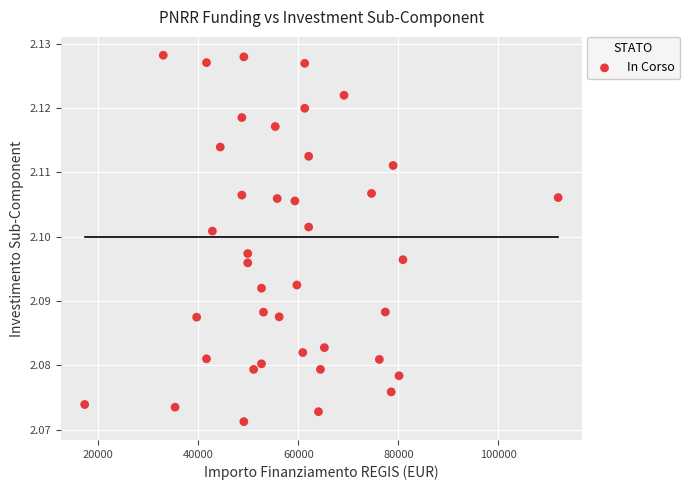

What is the range of X values (max minus min)?

94665.7